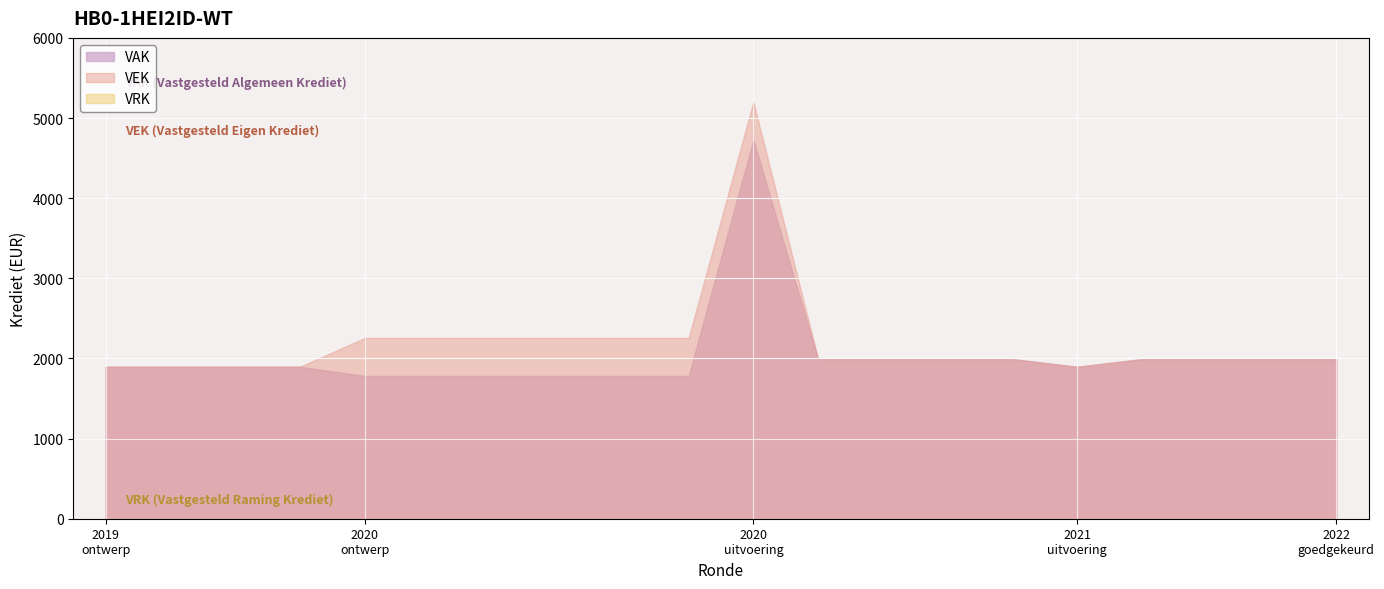

What is the lowest value of the VEK series?

1896